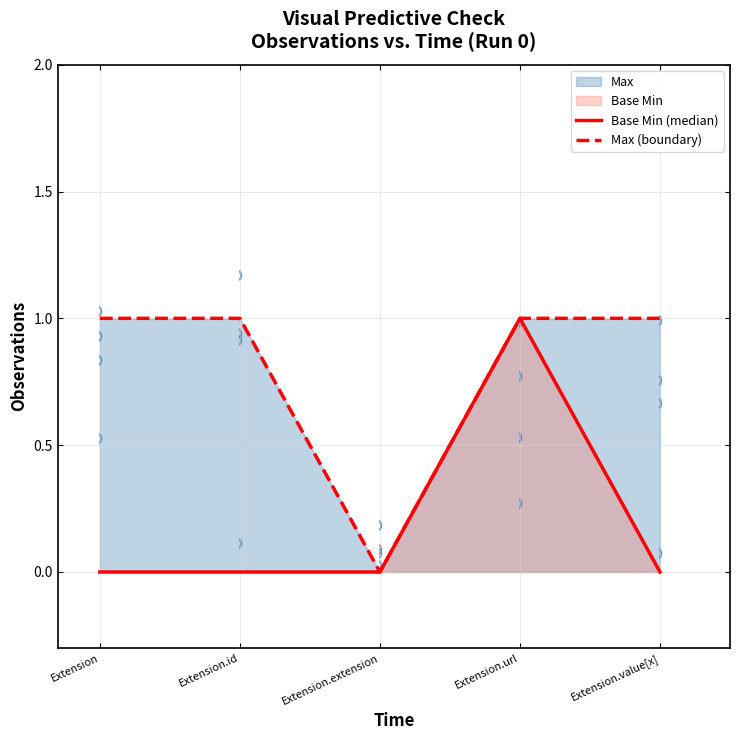

At how many categories does at least one series exceed 0?

4